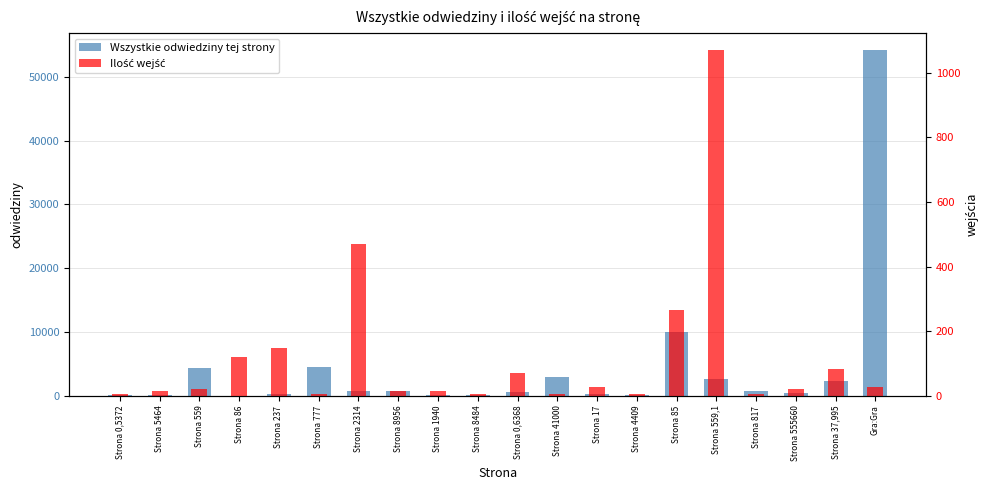

Which series has the largest total across all categories?

Wszystkie odwiedziny tej strony